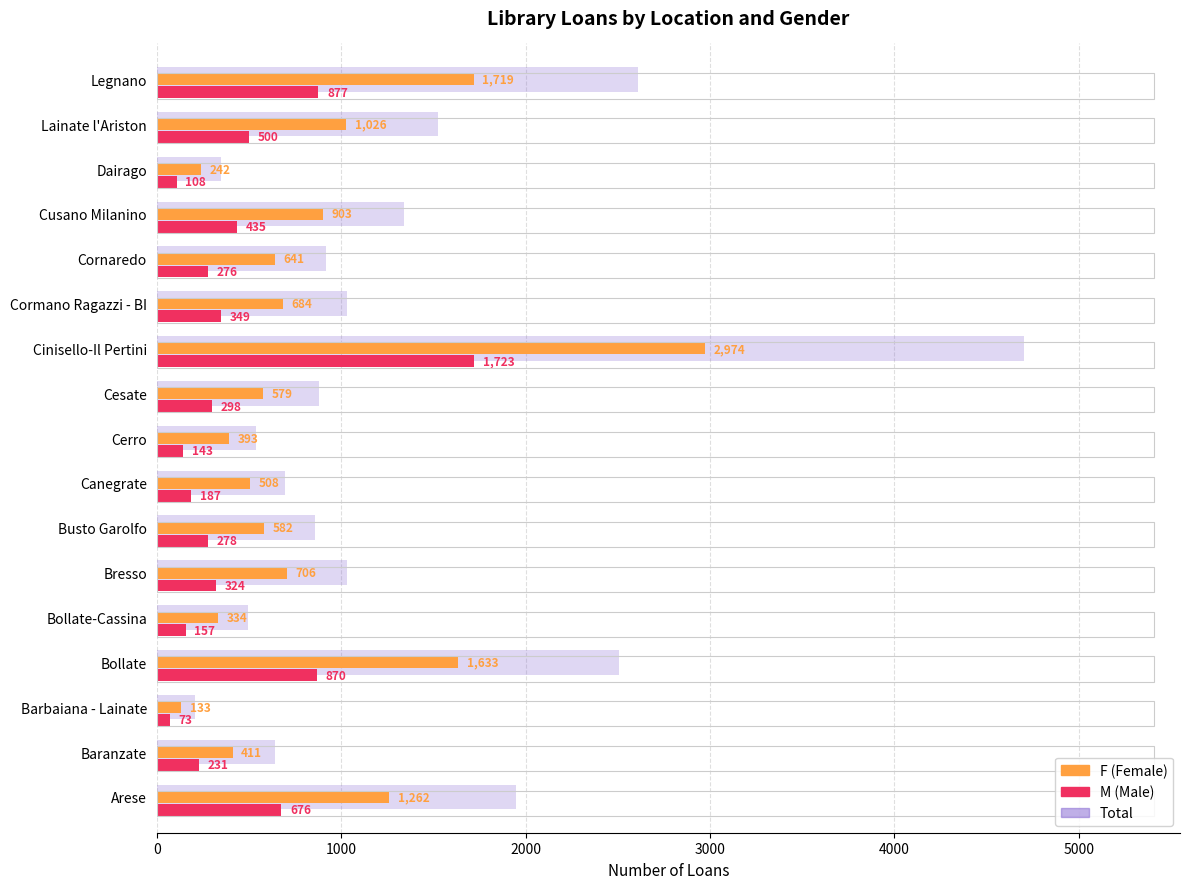

What is the spread (max minus min) of values at Lainate l'Ariston?

1028